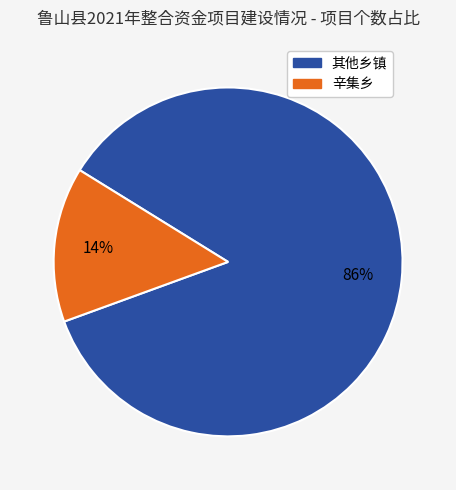

To the nearest percent, what is the average slice percentage?

50%